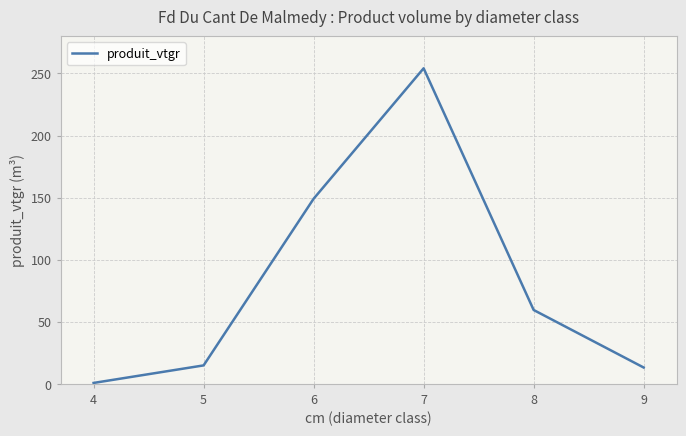

Where is the data nearest to the value 127?

6